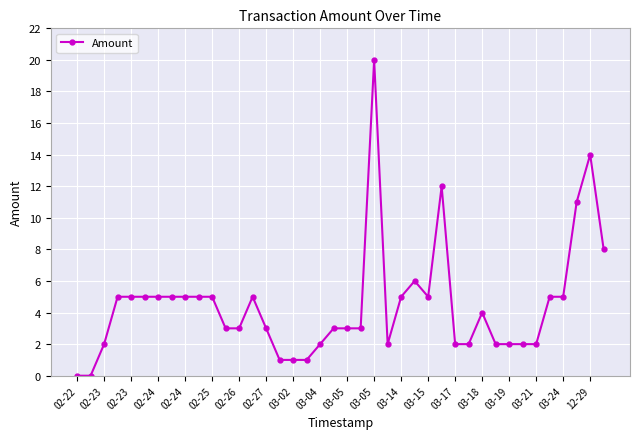

Does the chart have visible grid lines?

Yes